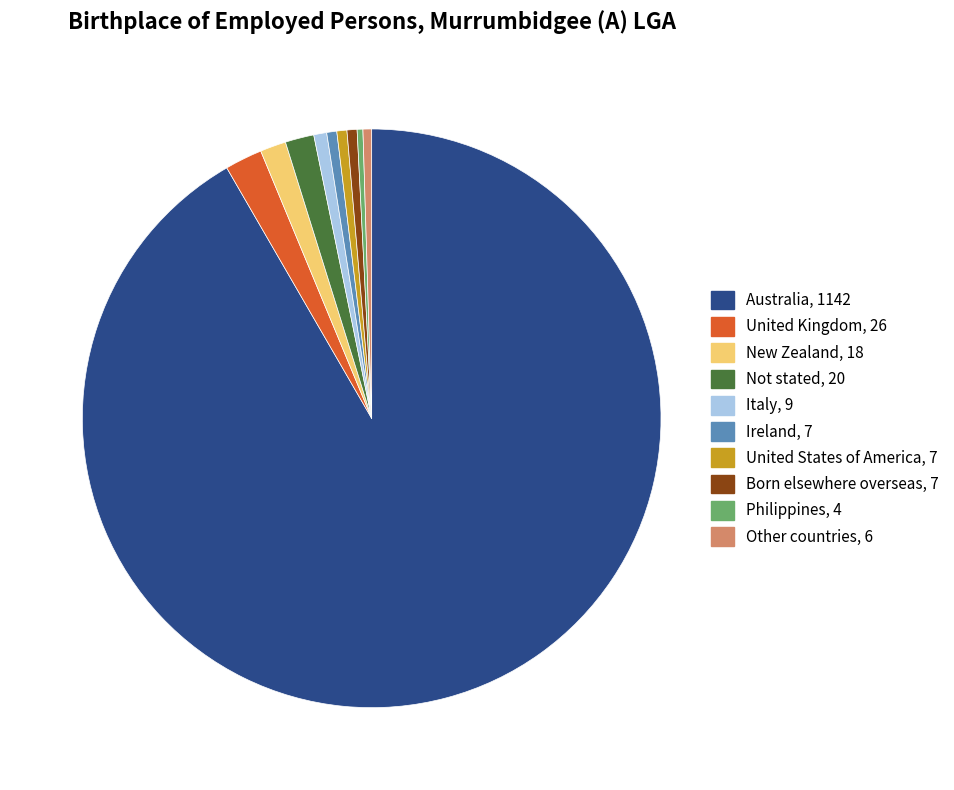

Is Australia the majority of the pie?

Yes